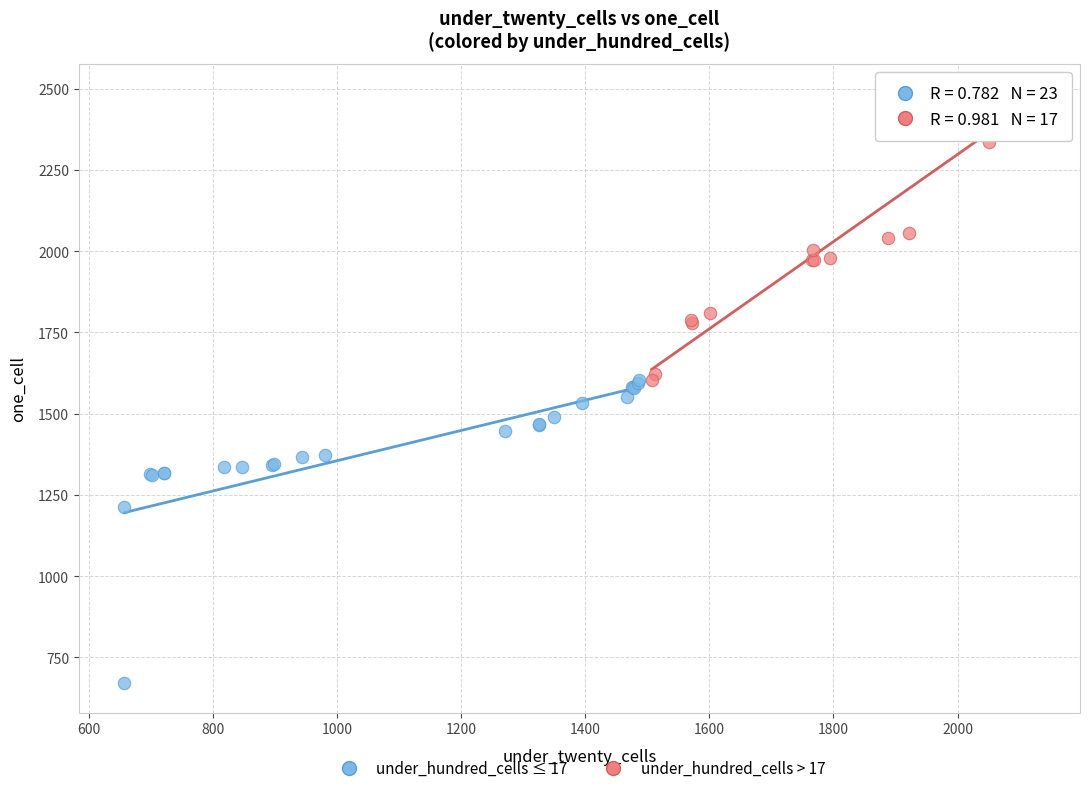

Which series has the largest Y range (max minus min)?

under_hundred_cells ≤ 17